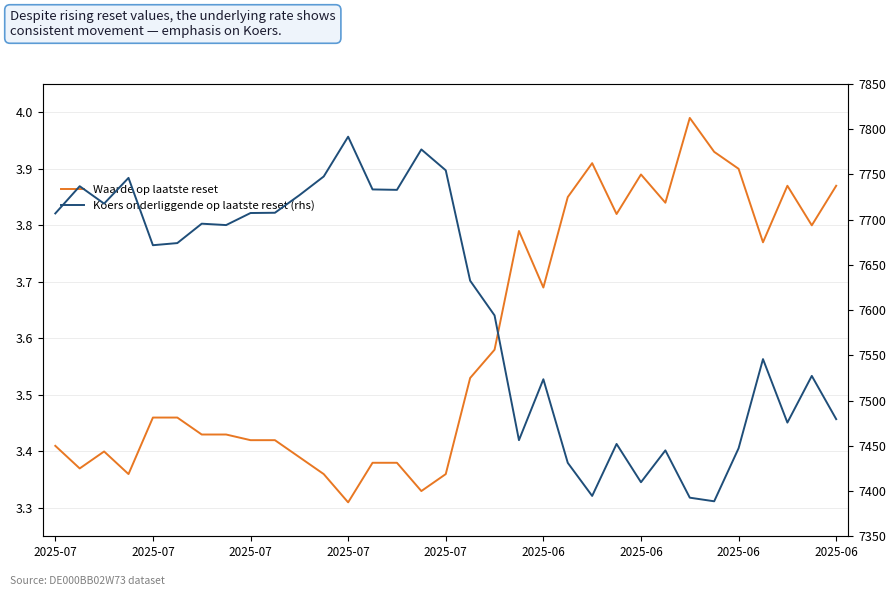

Reading left to right, transcribe all the data shown in this chart.

Waarde op laatste reset: 3.4	3.4	3.4	3.4	3.5	3.5	3.4	3.4	3.4	3.4	3.4	3.4	3.3	3.4	3.4	3.3	3.4	3.5	3.6	3.8	3.7	3.9	3.9	3.8	3.9	3.8	4.0	3.9	3.9	3.8	3.9	3.8	3.9
Koers onderliggende op laatste reset (rhs): 7706.9	7737.0	7717.8	7746.2	7671.8	7674.1	7695.6	7694.0	7707.4	7707.6	7727.0	7747.8	7791.8	7733.4	7733.0	7777.7	7754.6	7632.6	7594.2	7456.3	7523.6	7431.2	7394.6	7452.1	7409.7	7445.0	7392.7	7388.7	7447.3	7545.9	7475.7	7527.3	7479.5